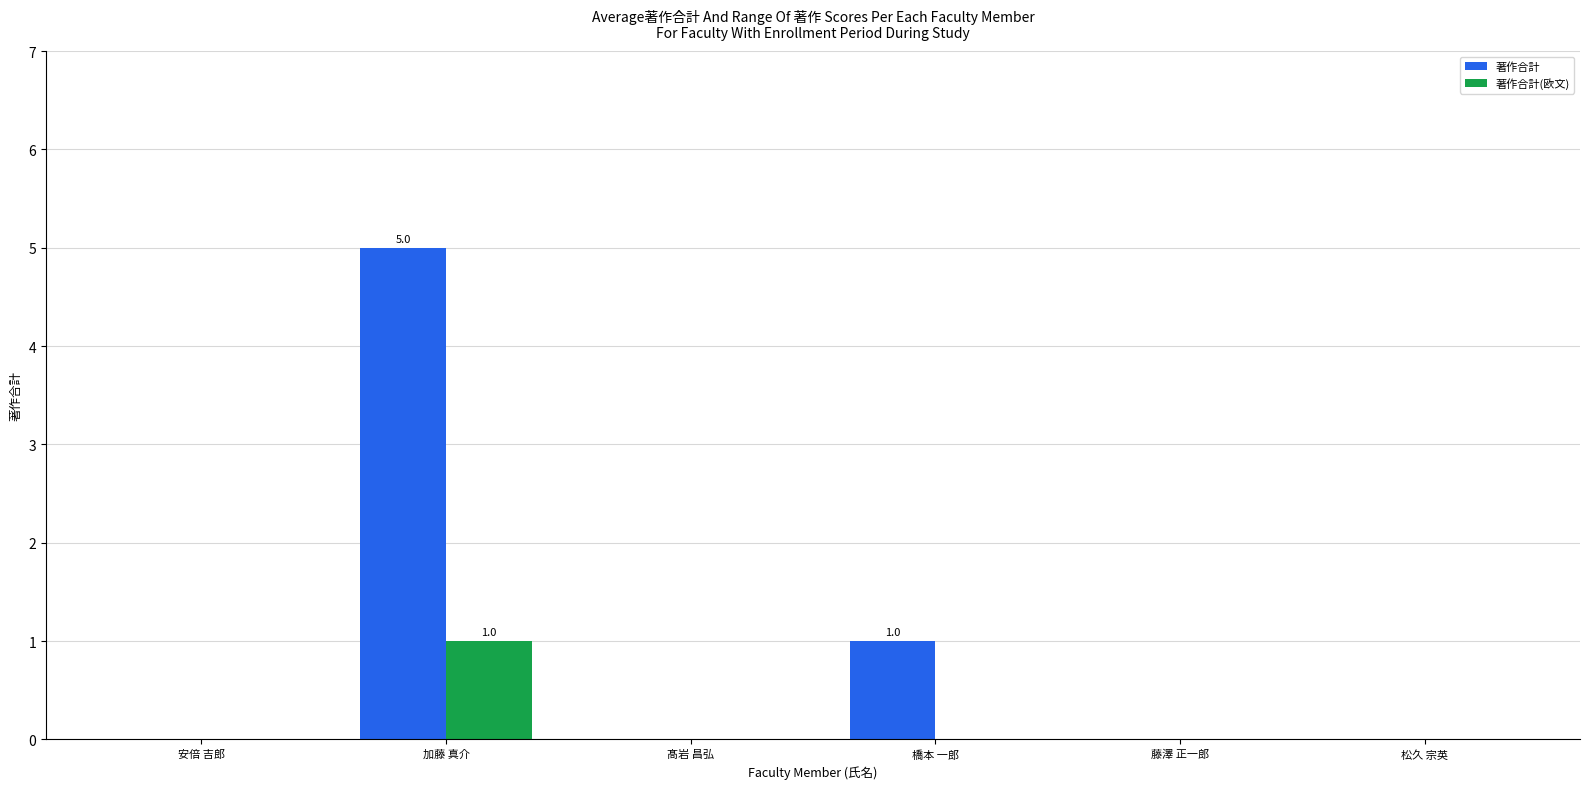

At which label does 著作合計(欧文) reach its peak?

加藤 真介